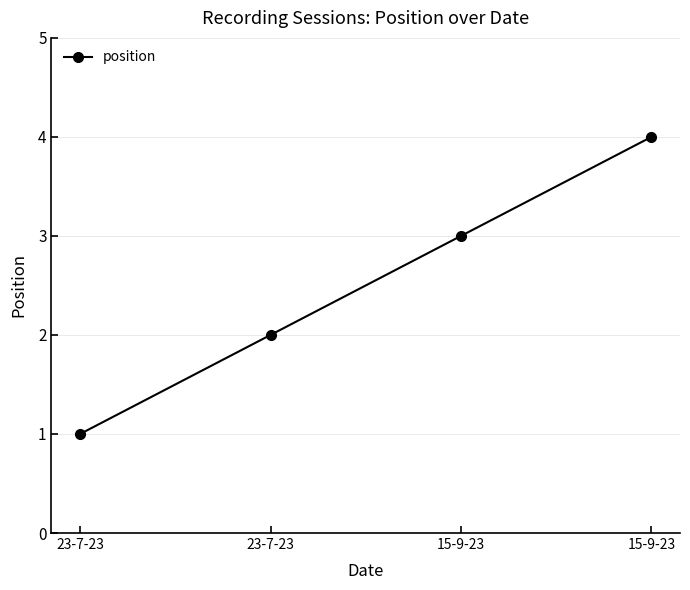

Where is the data nearest to the value 2?

23-7-23